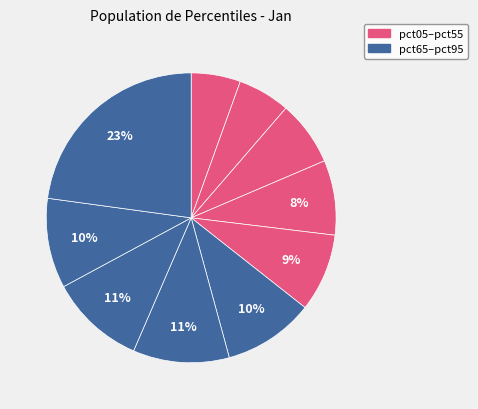

How many slices are in this pie chart?

10